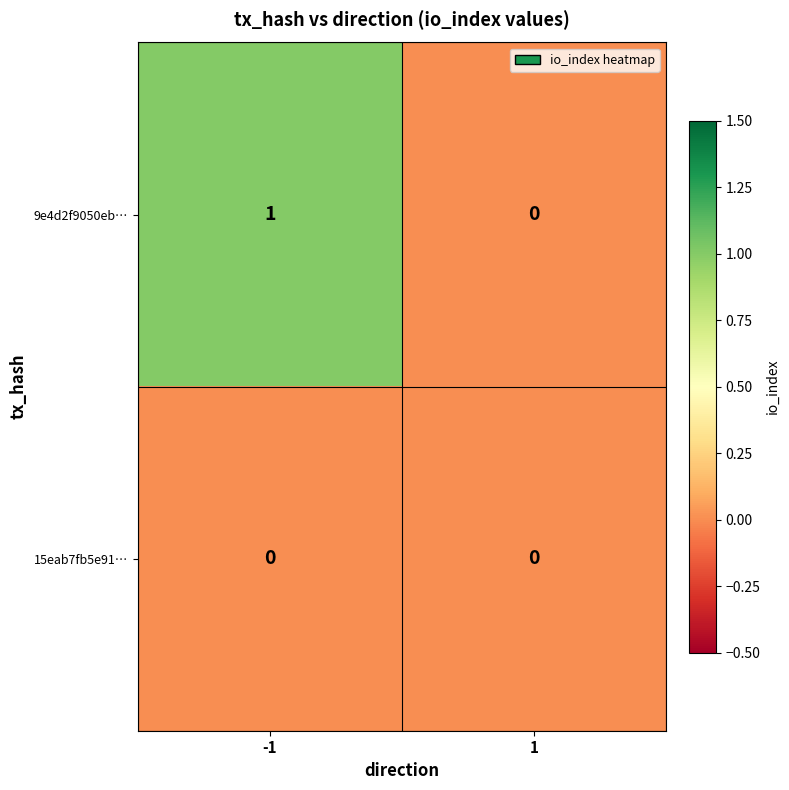

Reading right to left, list all the values displayed in this chart.

9e4d2f9050eb…: 0	1
15eab7fb5e91…: 0	0